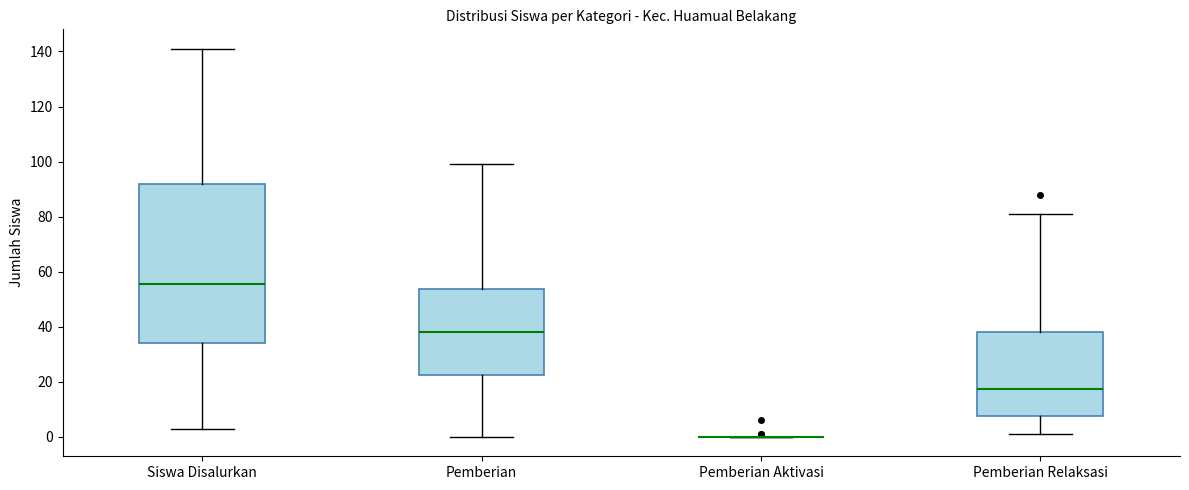

Which box is the tallest, from its lower edge to its upper edge?

Siswa Disalurkan